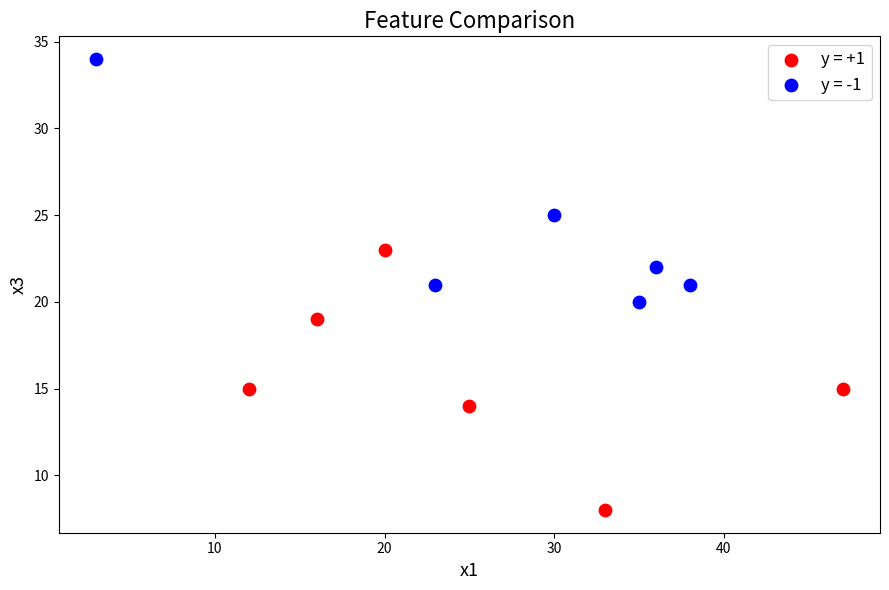

What are all the series names shown in the legend?

y = +1, y = -1